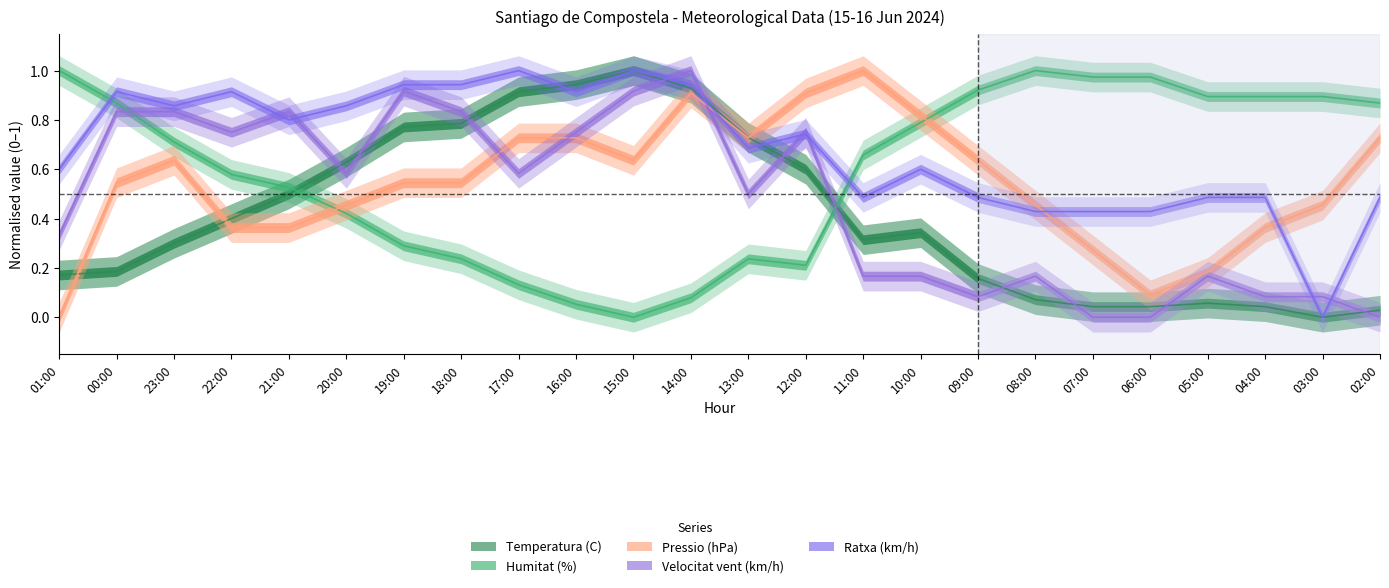

List the labels in order of Velocitat vent (km/h) value, smallest first.

07:00, 06:00, 02:00, 09:00, 04:00, 03:00, 11:00, 10:00, 08:00, 05:00, 01:00, 13:00, 20:00, 17:00, 22:00, 16:00, 12:00, 00:00, 23:00, 21:00, 18:00, 19:00, 15:00, 14:00